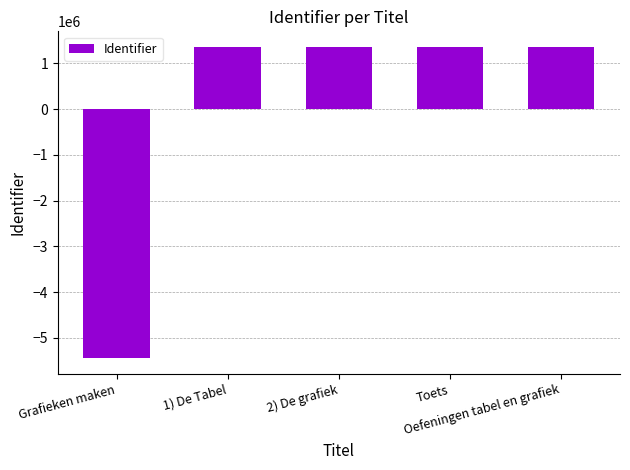

Approximately how many times larger is the value at Toets compared to 1) De Tabel?

1.0